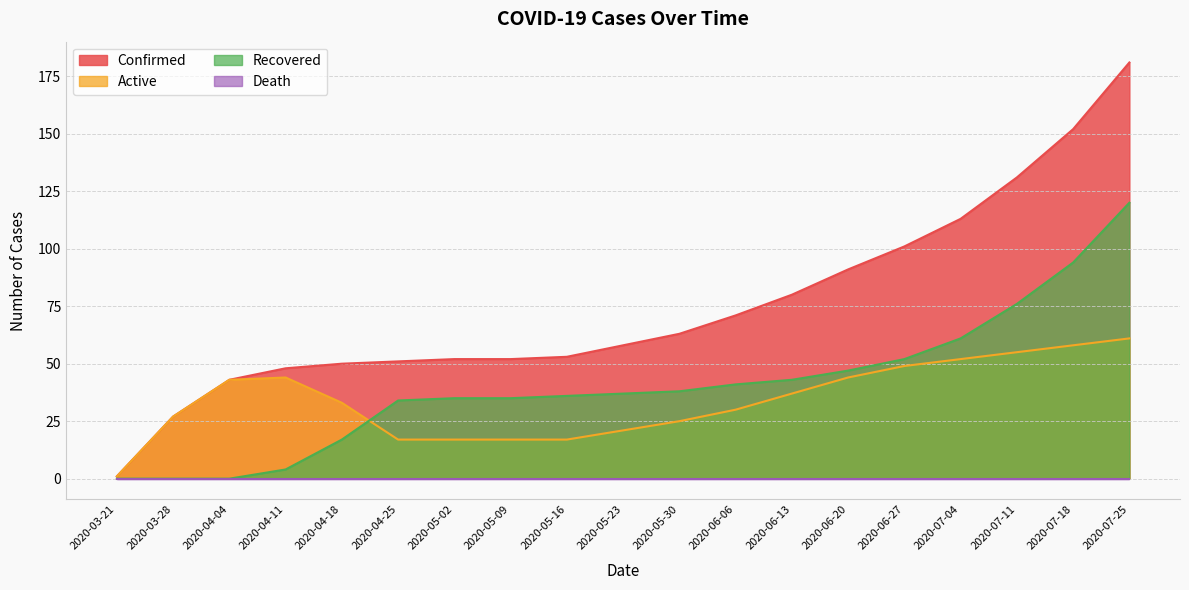

Where is Recovered nearest to the value 60?

2020-07-04